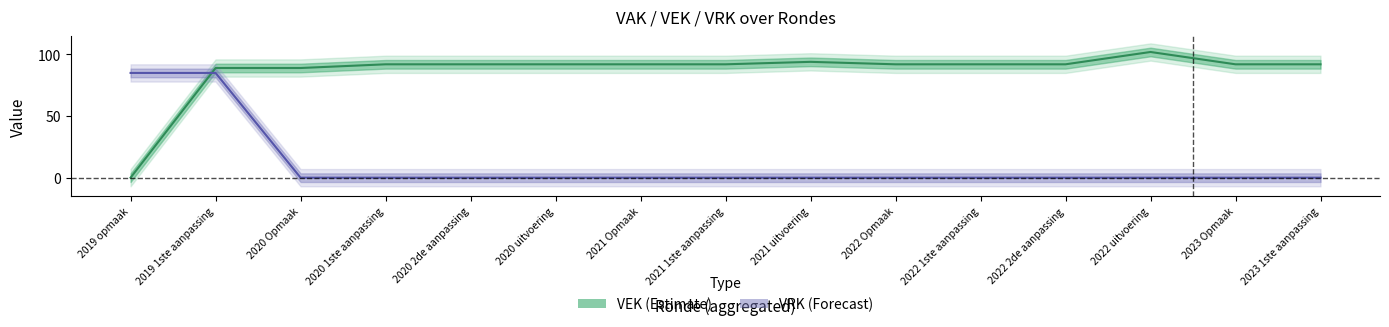

Rank the series at 2022 uitvoering from lowest to highest value.

VRK, VEK